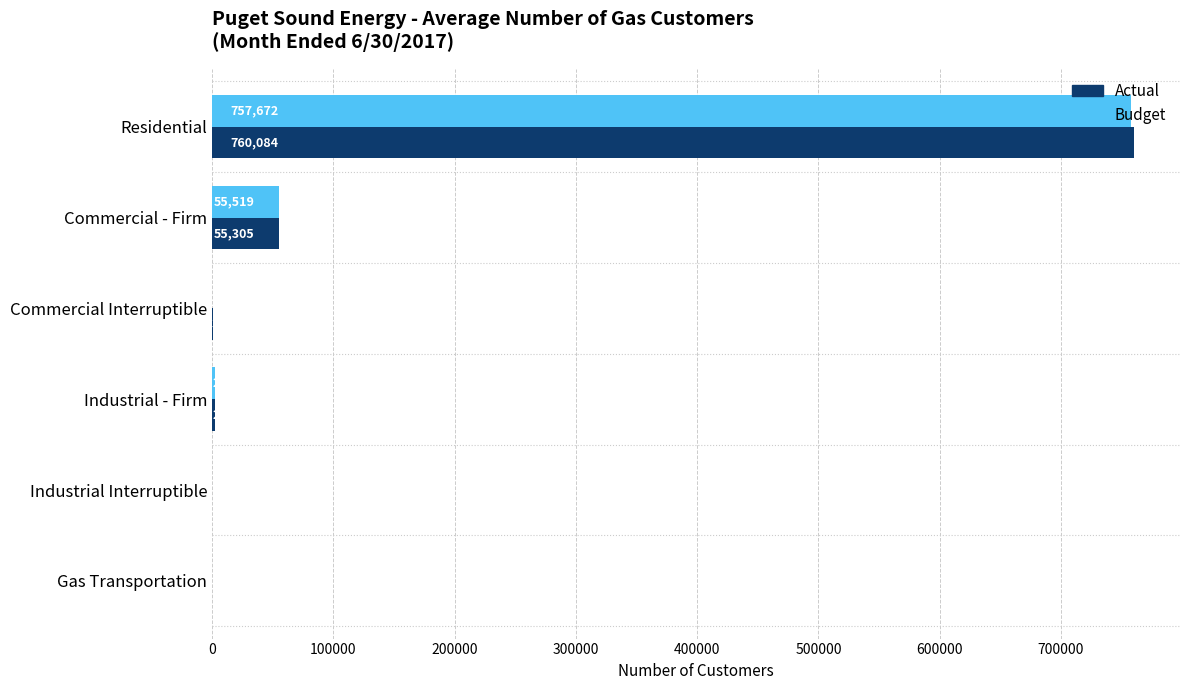

Between Commercial - Firm and Industrial Interruptible, which series saw the biggest shift?

Budget